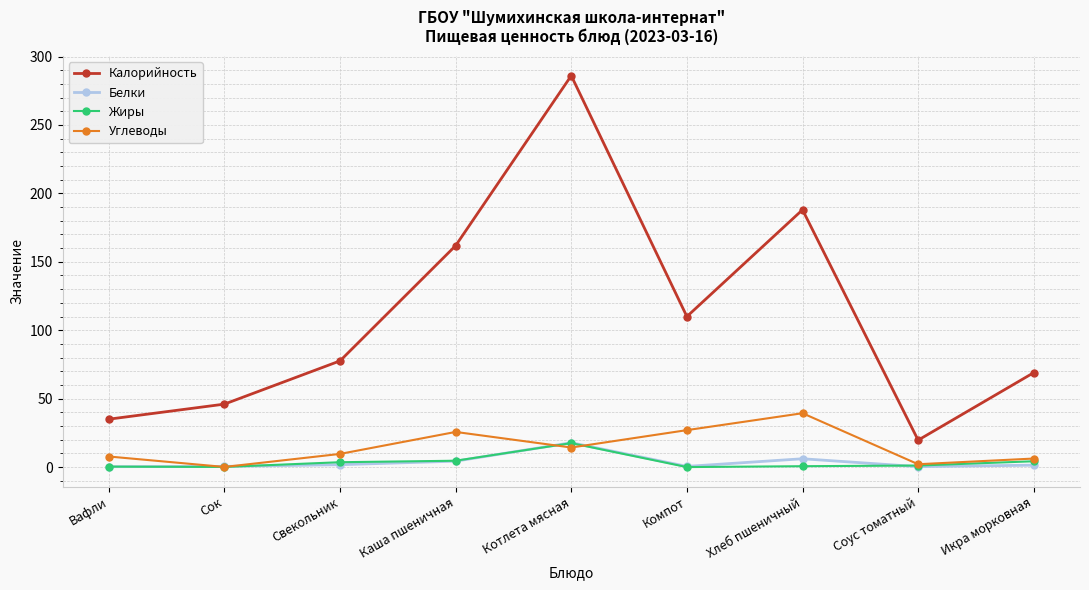

Does the chart display data point markers on the line(s)?

Yes